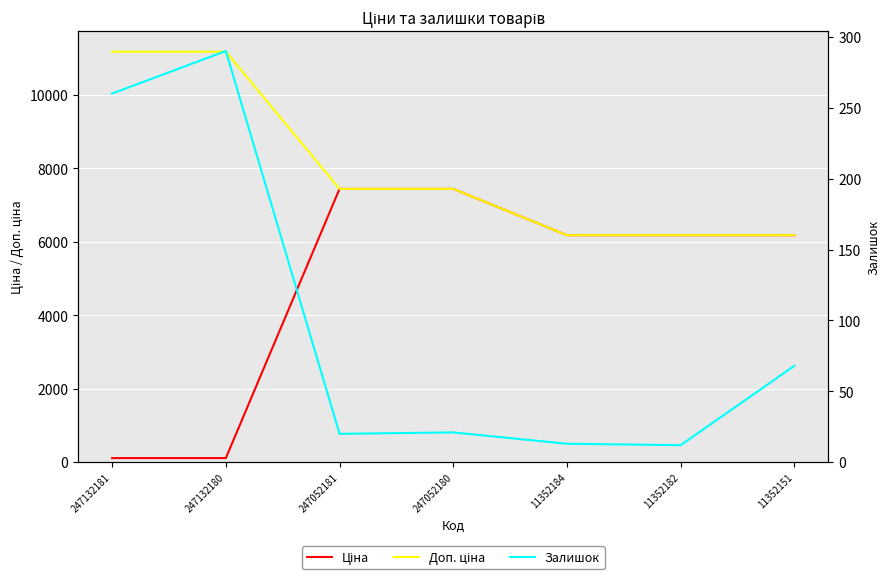

At which label does Залишок first exceed 21?

247132181